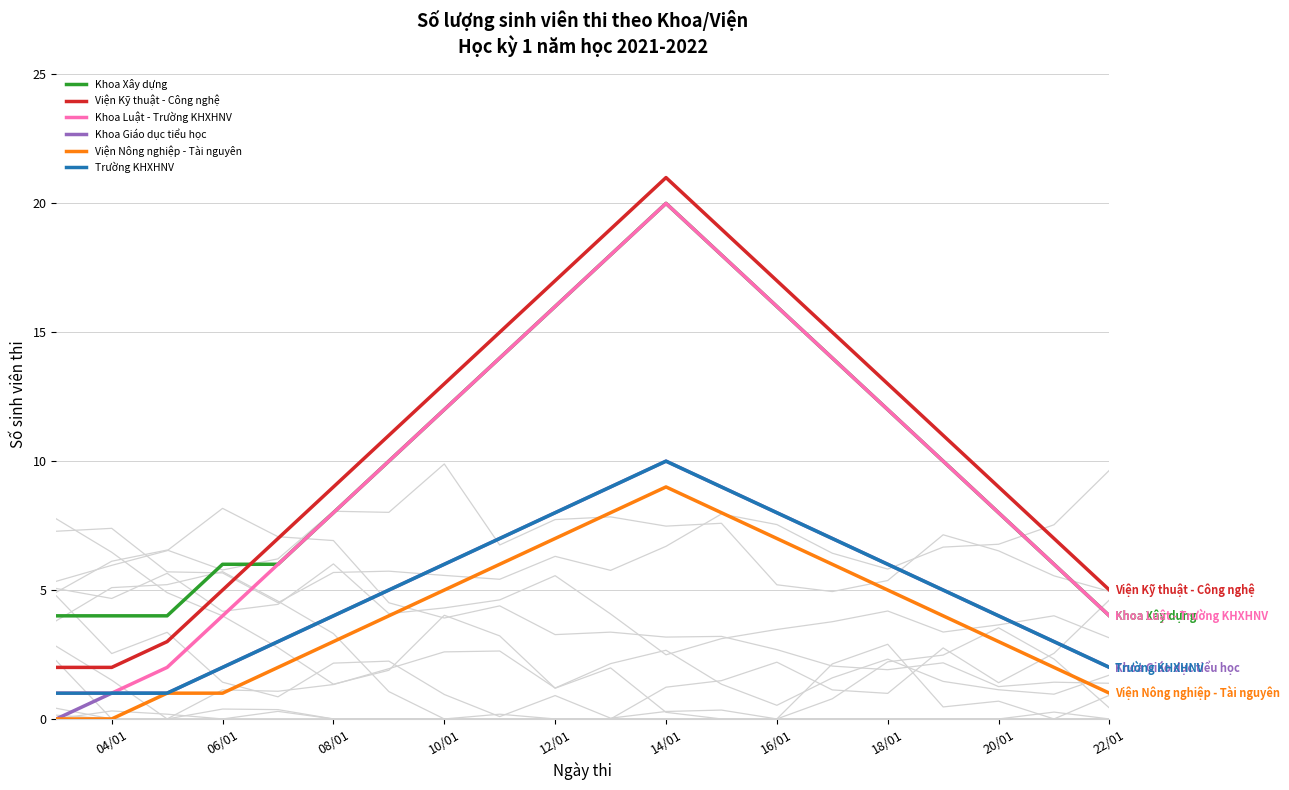

Reading left to right, extract all data points from this chart.

Khoa Xây dựng: 4	4	4	6	6	8	10	12	14	16	18	20	18	16	14	12	10	8	6	4
Viện Kỹ thuật - Công nghệ: 2	2	3	5	7	9	11	13	15	17	19	21	19	17	15	13	11	9	7	5
Khoa Luật - Trường KHXHNV: 1	1	2	4	6	8	10	12	14	16	18	20	18	16	14	12	10	8	6	4
Khoa Giáo dục tiểu học: 0	1	1	2	3	4	5	6	7	8	9	10	9	8	7	6	5	4	3	2
Viện Nông nghiệp - Tài nguyên: 0	0	1	1	2	3	4	5	6	7	8	9	8	7	6	5	4	3	2	1
Trường KHXHNV: 1	1	1	2	3	4	5	6	7	8	9	10	9	8	7	6	5	4	3	2